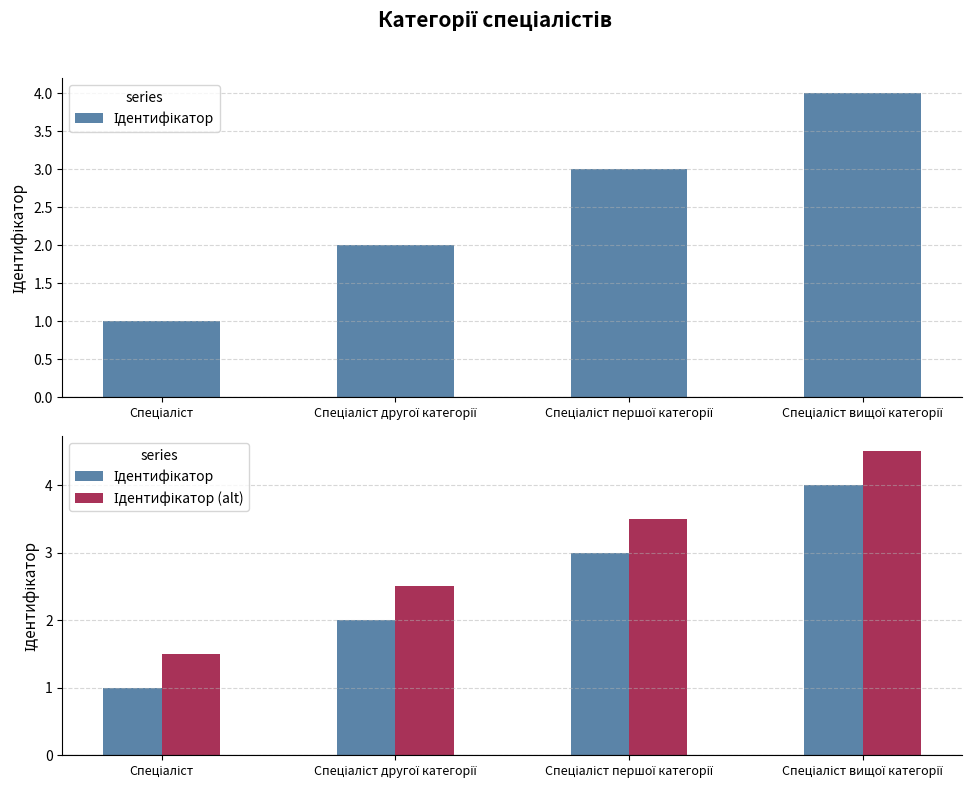

Which series has the widest spread of values?

Ідентифікатор